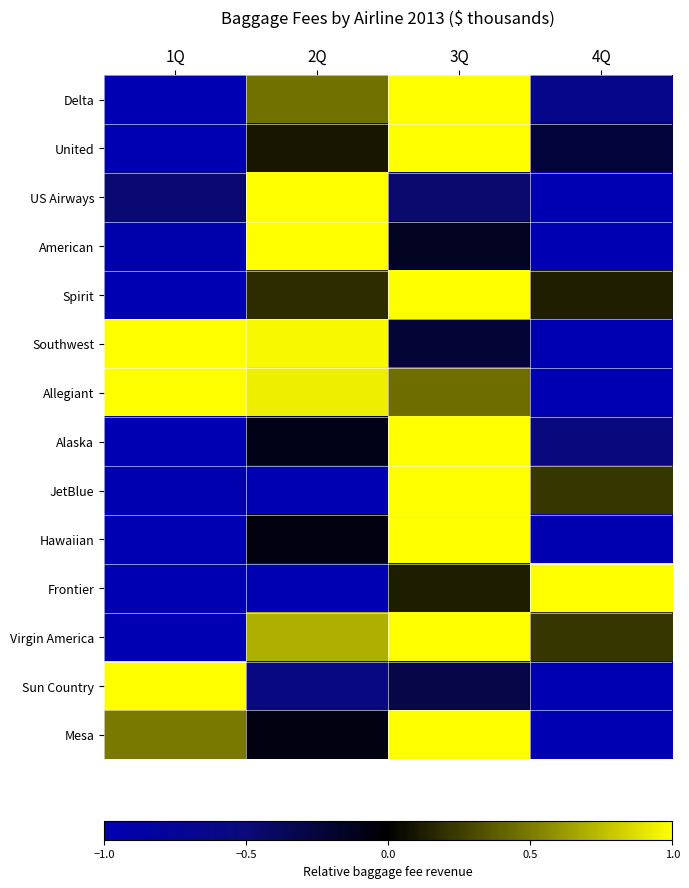

Reading right to left, list all the values displayed in this chart.

Delta: 4Q=-0.7	3Q=1.0	2Q=0.5	1Q=-1.0
United: 4Q=-0.2	3Q=1.0	2Q=0.1	1Q=-1.0
US Airways: 4Q=-1.0	3Q=-0.5	2Q=1.0	1Q=-0.5
American: 4Q=-1.0	3Q=-0.1	2Q=1.0	1Q=-0.9
Spirit: 4Q=0.1	3Q=1.0	2Q=0.2	1Q=-1.0
Southwest: 4Q=-1.0	3Q=-0.2	2Q=1.0	1Q=1.0
Allegiant: 4Q=-1.0	3Q=0.4	2Q=0.9	1Q=1.0
Alaska: 4Q=-0.5	3Q=1.0	2Q=-0.1	1Q=-1.0
JetBlue: 4Q=0.2	3Q=1.0	2Q=-1.0	1Q=-1.0
Hawaiian: 4Q=-1.0	3Q=1.0	2Q=-0.1	1Q=-1.0
Frontier: 4Q=1.0	3Q=0.1	2Q=-1.0	1Q=-1.0
Virgin America: 4Q=0.2	3Q=1.0	2Q=0.7	1Q=-1.0
Sun Country: 4Q=-1.0	3Q=-0.3	2Q=-0.6	1Q=1.0
Mesa: 4Q=-1.0	3Q=1.0	2Q=-0.1	1Q=0.5